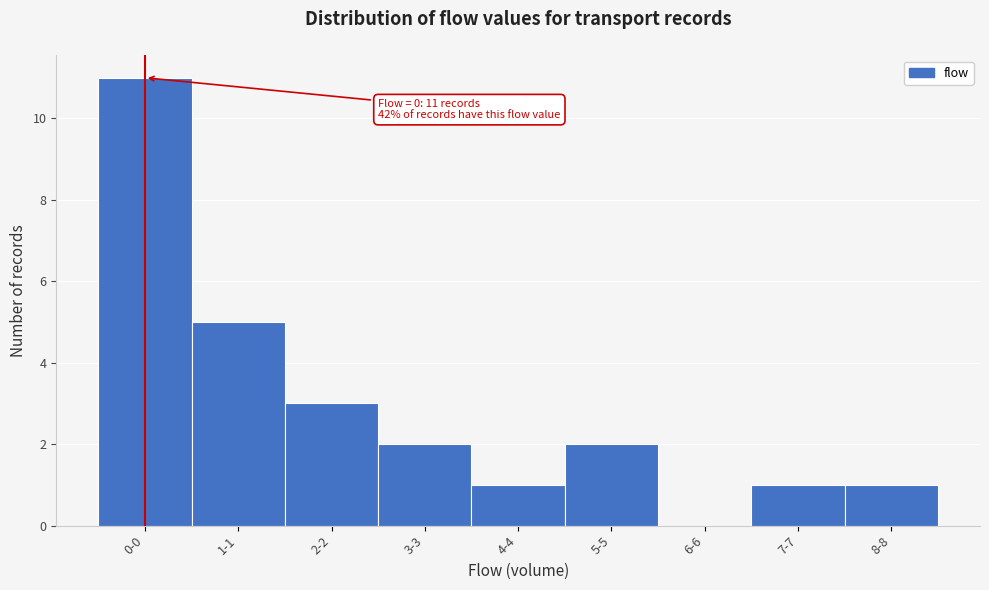

Reading right to left, list all the values displayed in this chart.

8-8=1	7-7=1	6-6=0	5-5=2	4-4=1	3-3=2	2-2=3	1-1=5	0-0=11